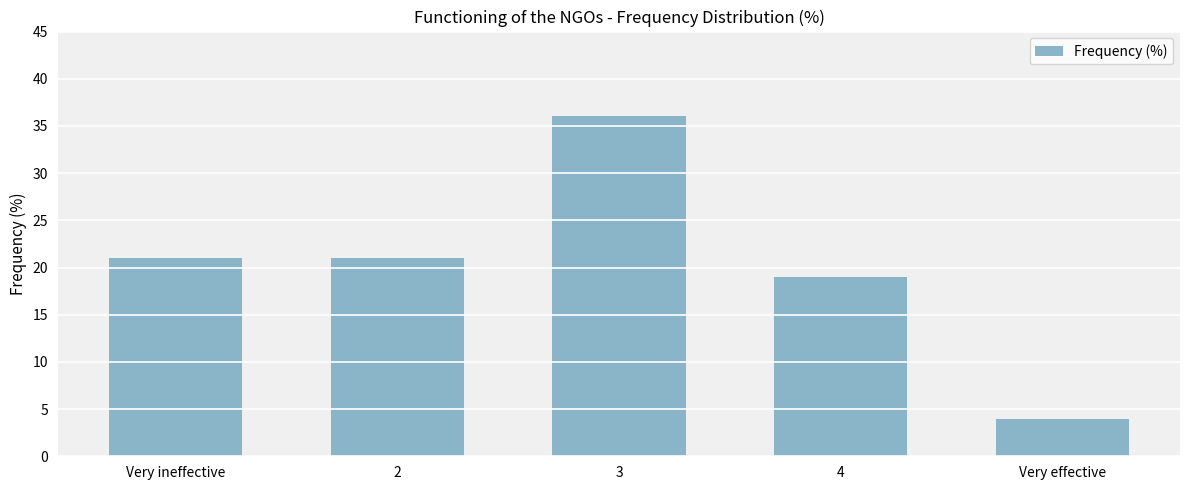

Which has a higher value, Very effective or 3?

3